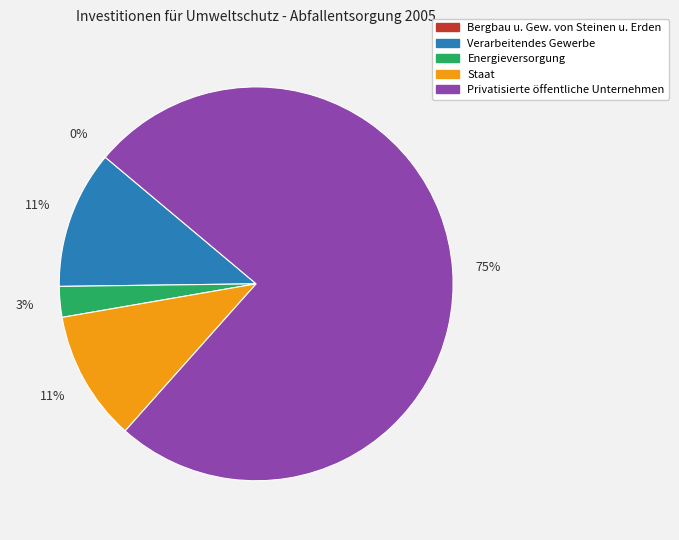

Is there a majority slice in this chart?

Yes